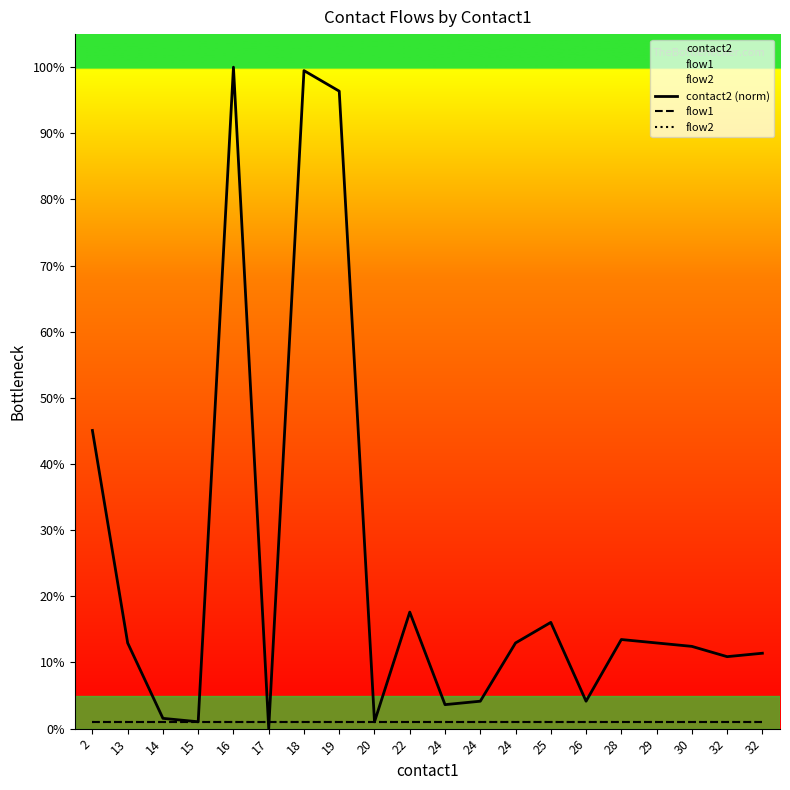

Which series has the largest total across all categories?

contact2 (norm)